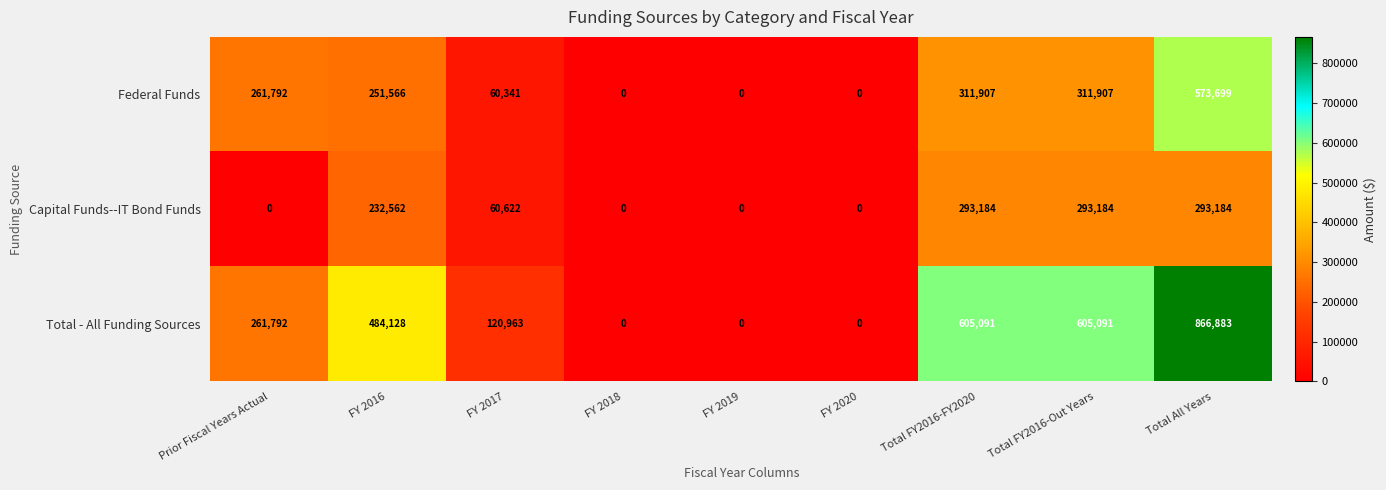

Reading right to left, extract all data points from this chart.

Federal Funds: 573699	311907	311907	0	0	0	60341	251566	261792
Capital Funds--IT Bond Funds: 293184	293184	293184	0	0	0	60622	232562	0
Total - All Funding Sources: 866883	605091	605091	0	0	0	120963	484128	261792